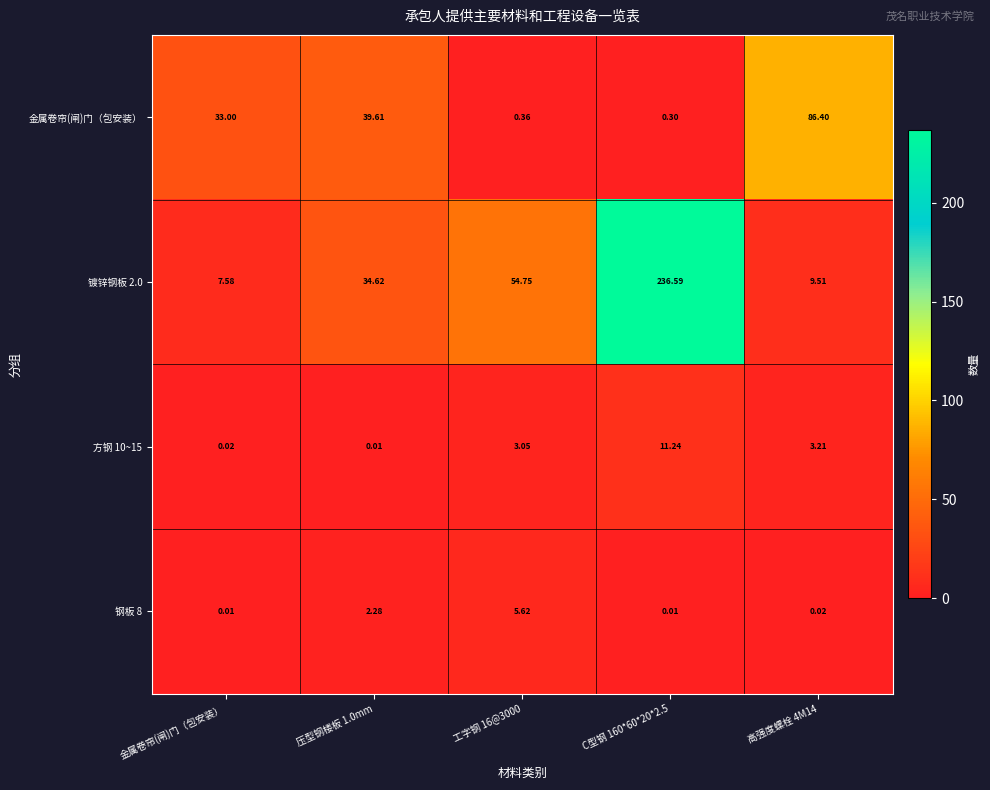

Is the value of 钢板 8 at 压型钢楼板 1.0mm greater than the value of 镀锌钢板 2.0 at 金属卷帘(闸)门（包安装）?

No